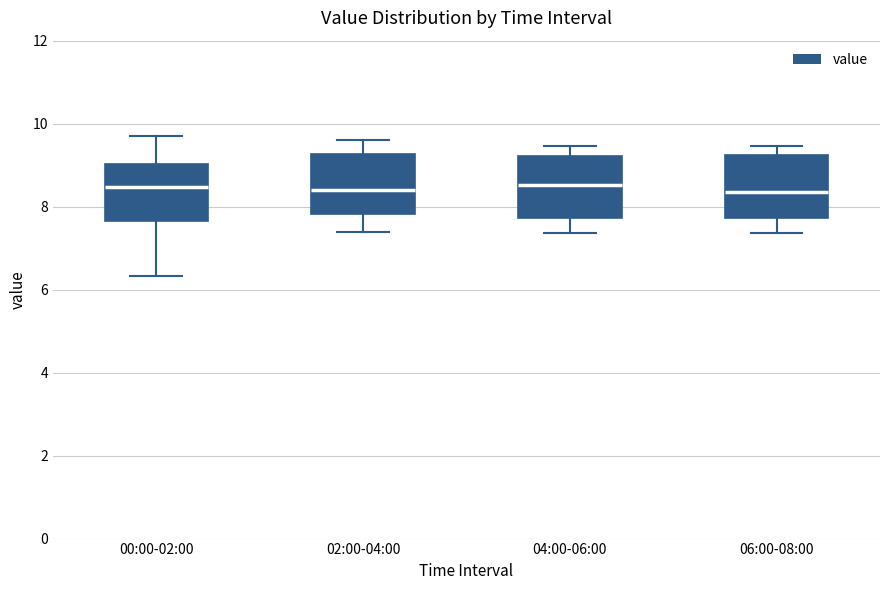

Where is the lower edge of the box for 06:00-08:00 on the y-axis? The values are not printed on the chart, so give them approximately, as read against the axis.

7.8